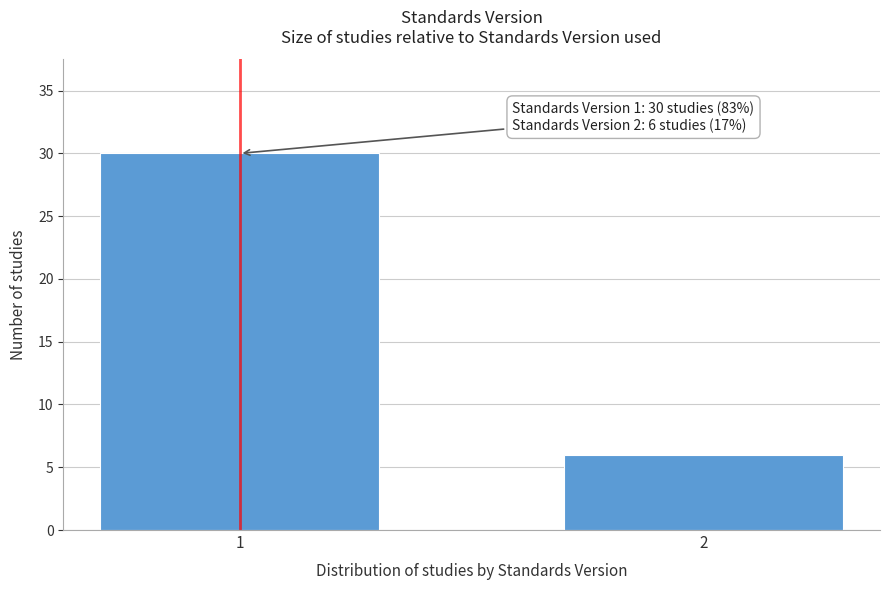

Reading right to left, transcribe all the data shown in this chart.

2=6	1=30